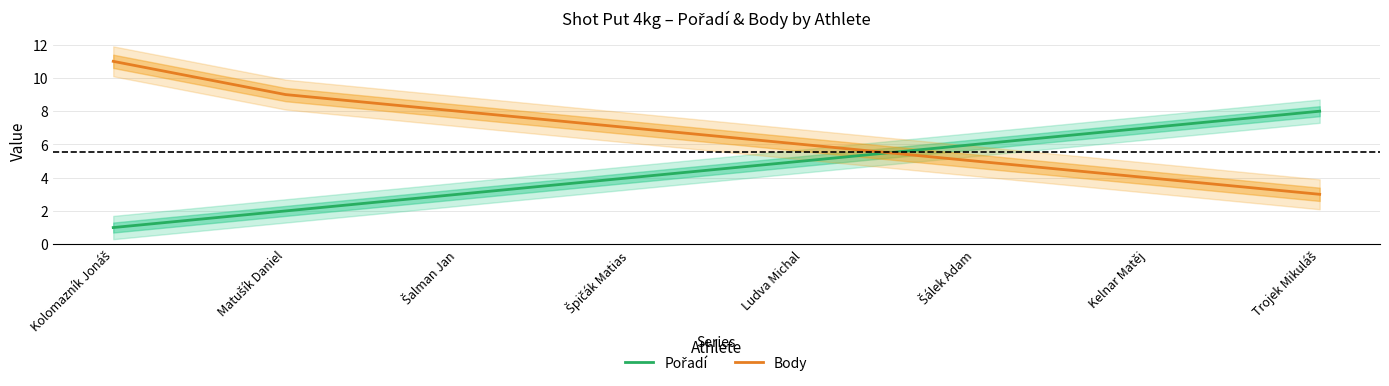

What is the value of the Body point at the 7th from the left?

4